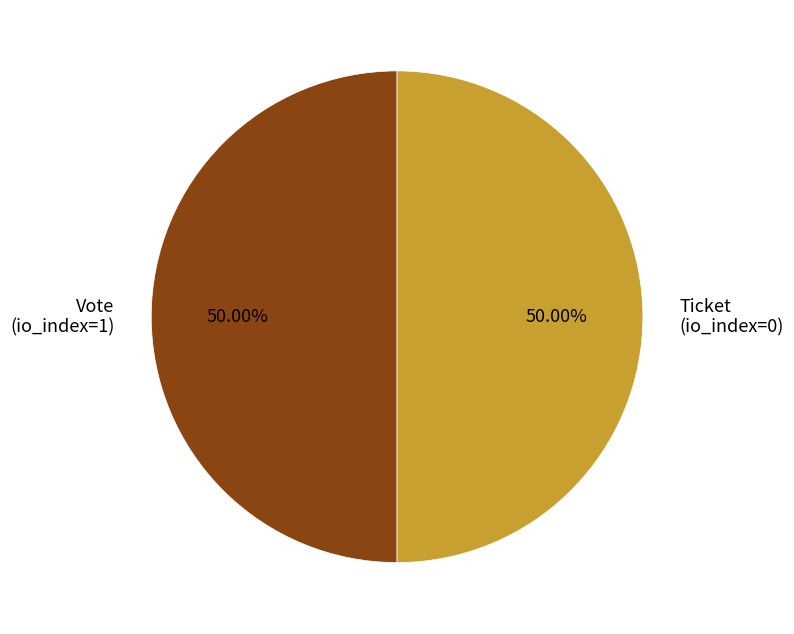

What is the ratio of the value at Ticket (io_index=0) to the value at Vote (io_index=1)?

1.0